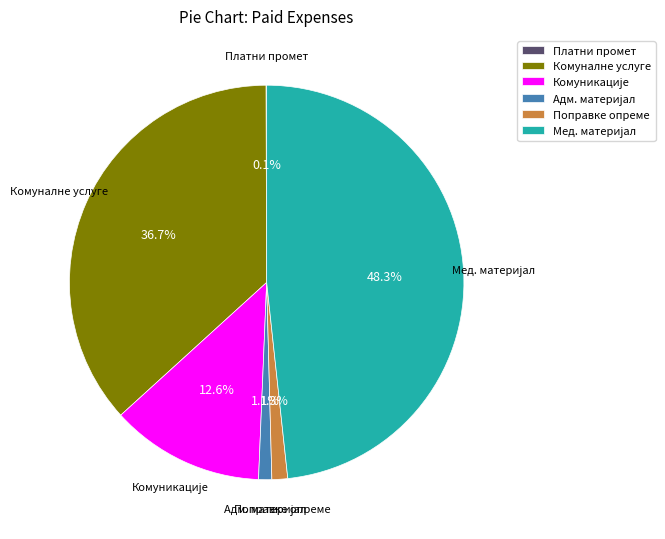

Does Поправке опреме represent more than half of the total?

No